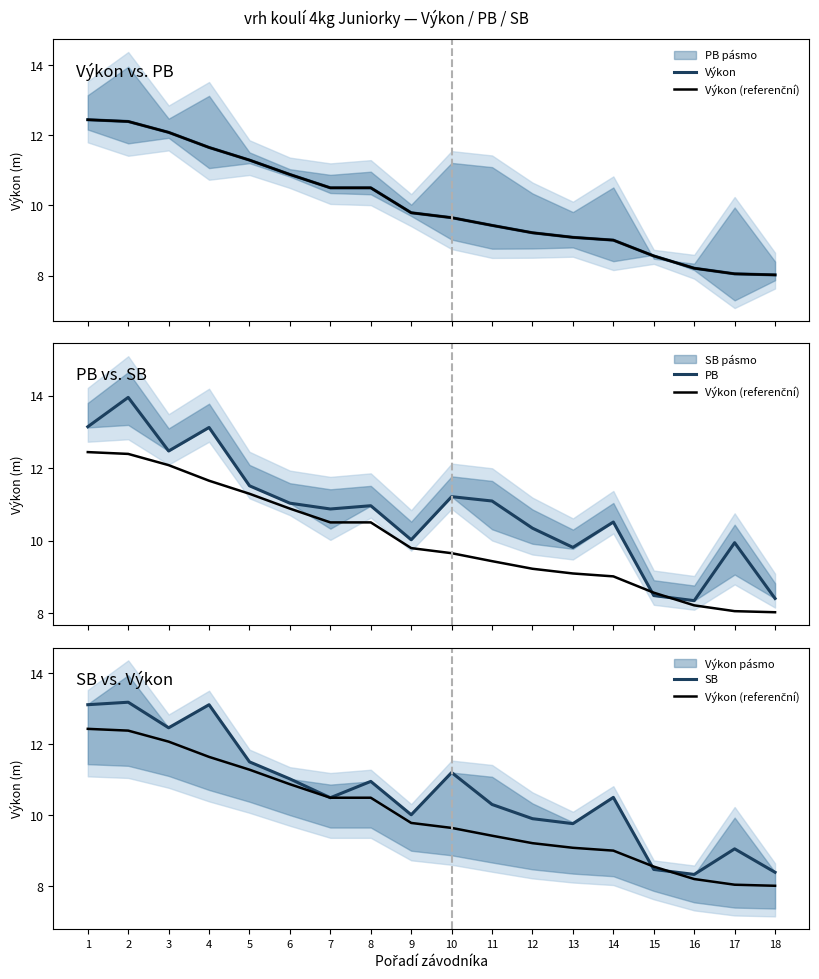

Which category has the lowest value in the PB series?

16